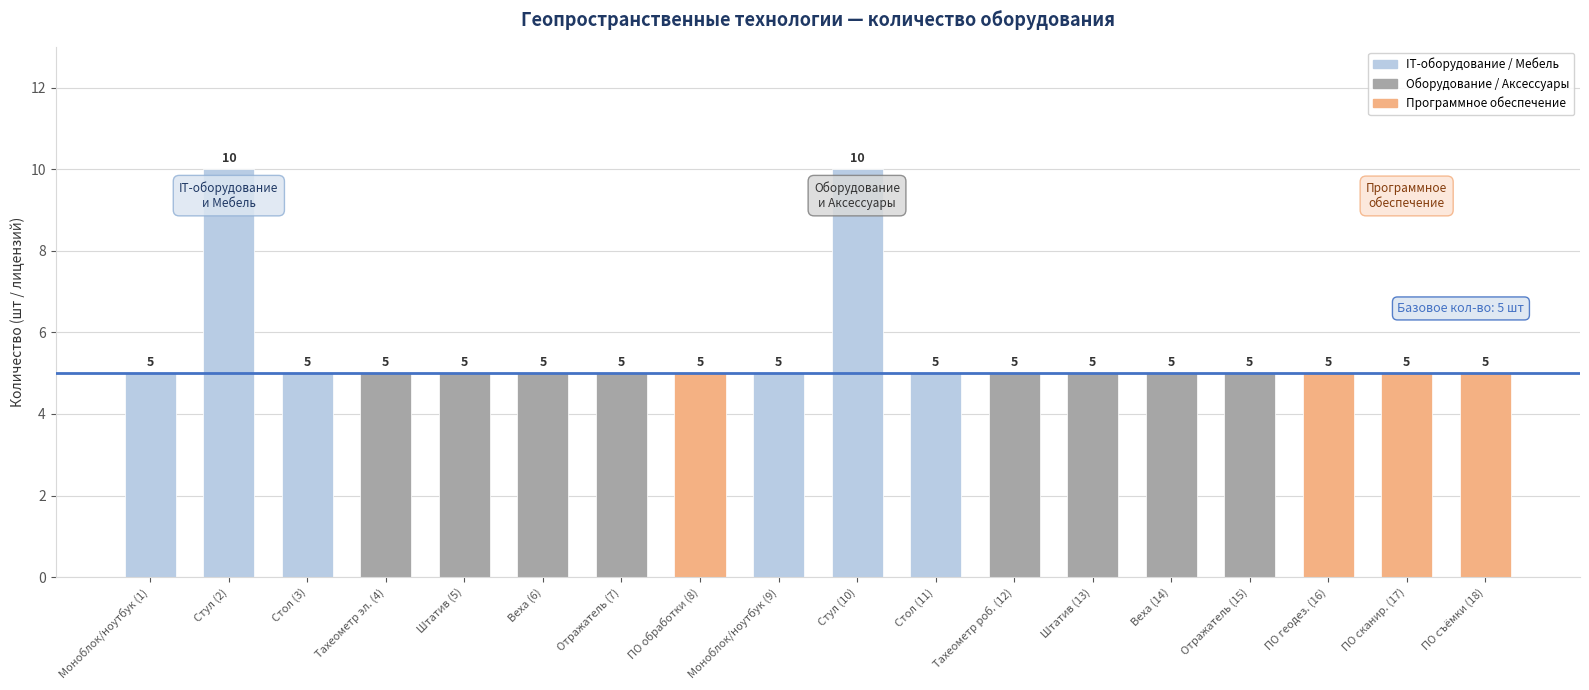

What is the difference between the maximum and second lowest values?

5